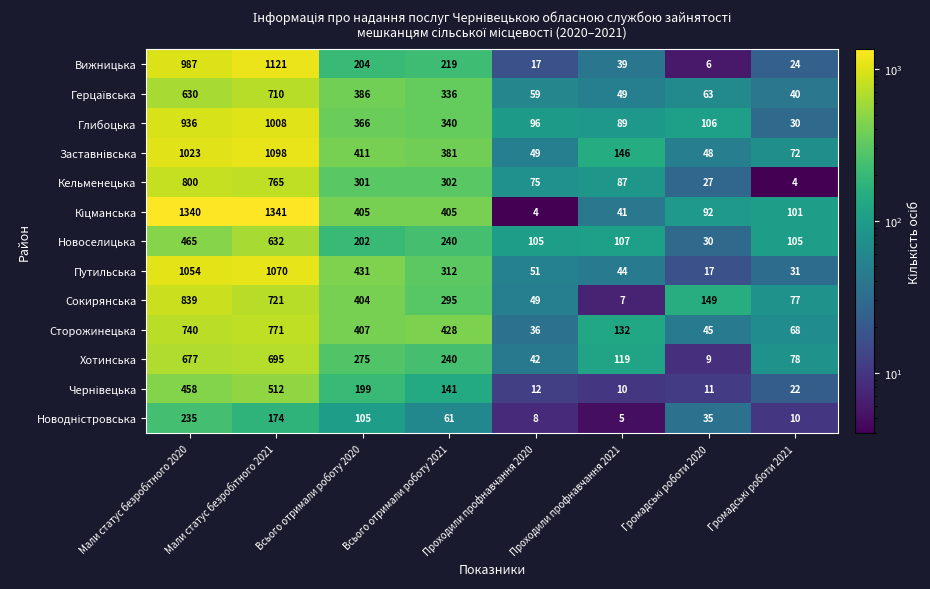

What is the average value of the Сторожинецька series?

328